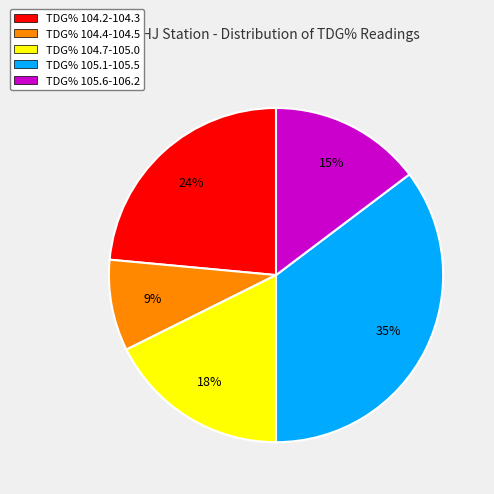

What is the ratio of the value at TDG% 104.4-104.5 to the value at TDG% 104.2-104.3?

0.4